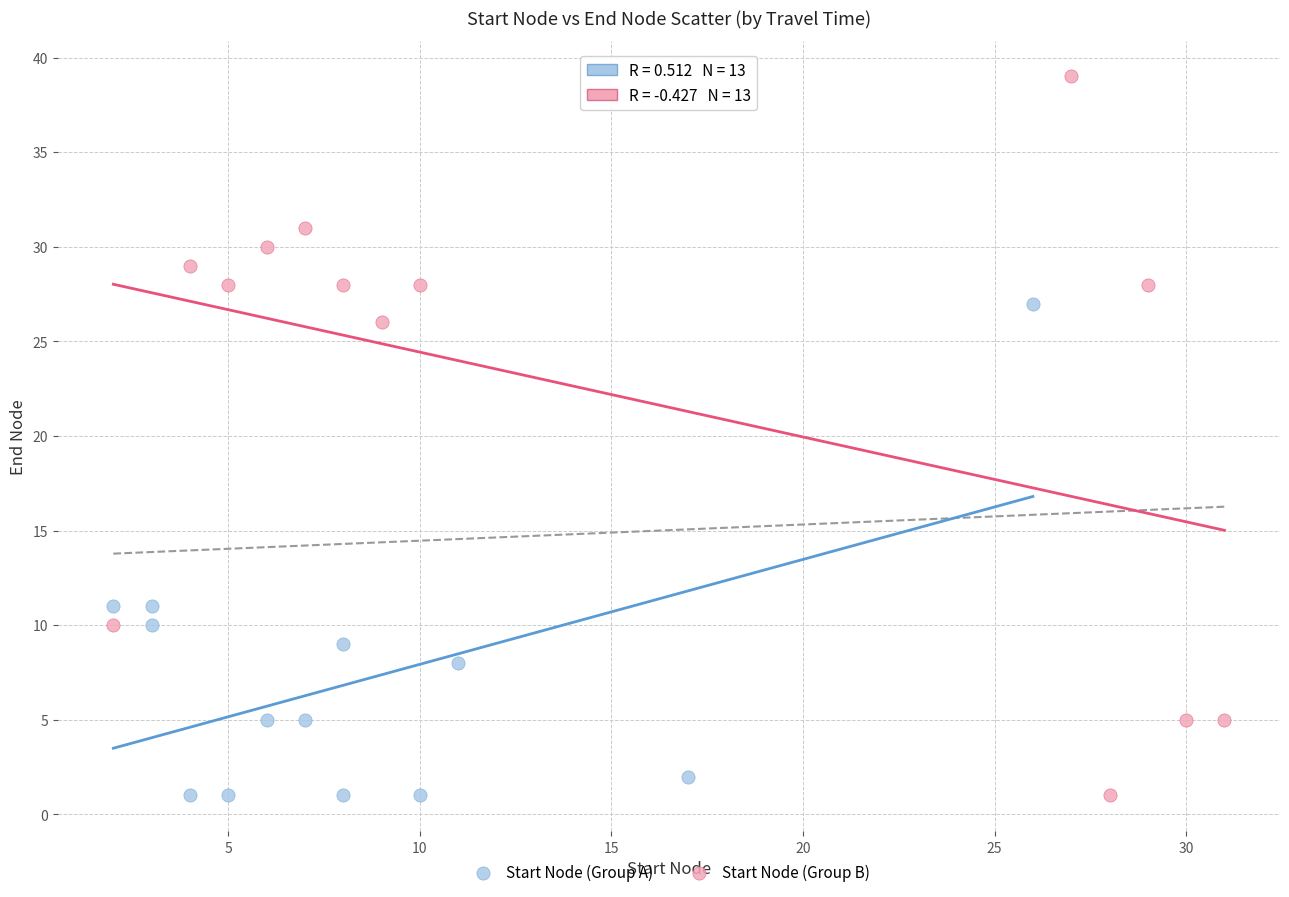

Which series contains the highest Y value?

Start Node (Group B)